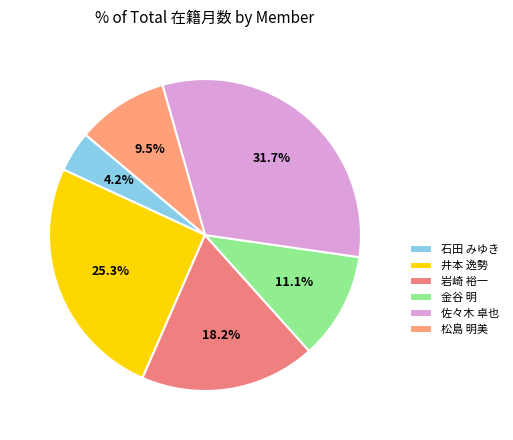

To the nearest percent, what portion does 佐々木 卓也 represent?

32%